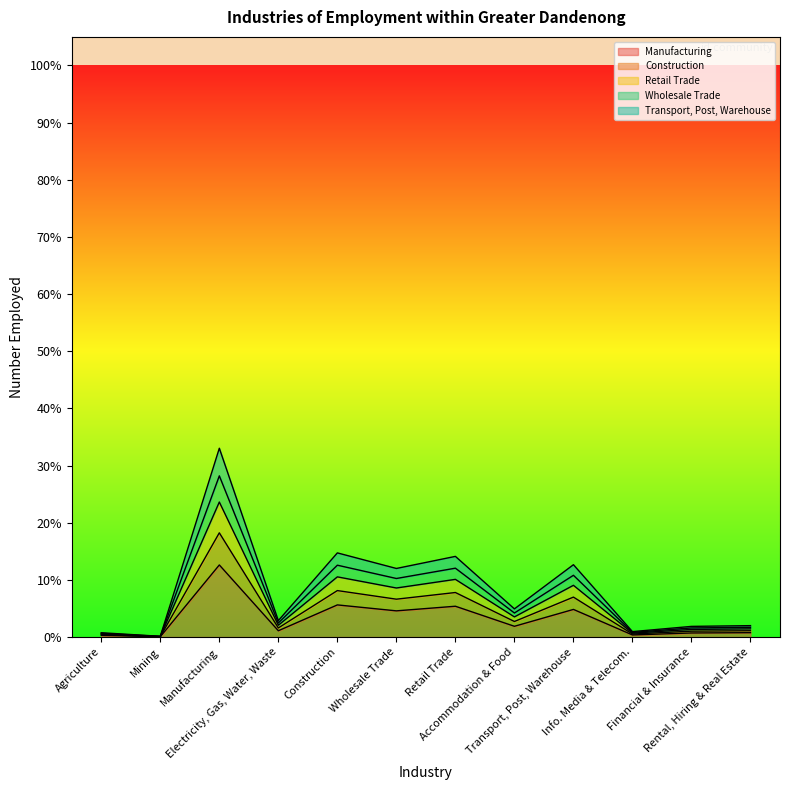

Which category has the lowest value in the Manufacturing series?

Mining